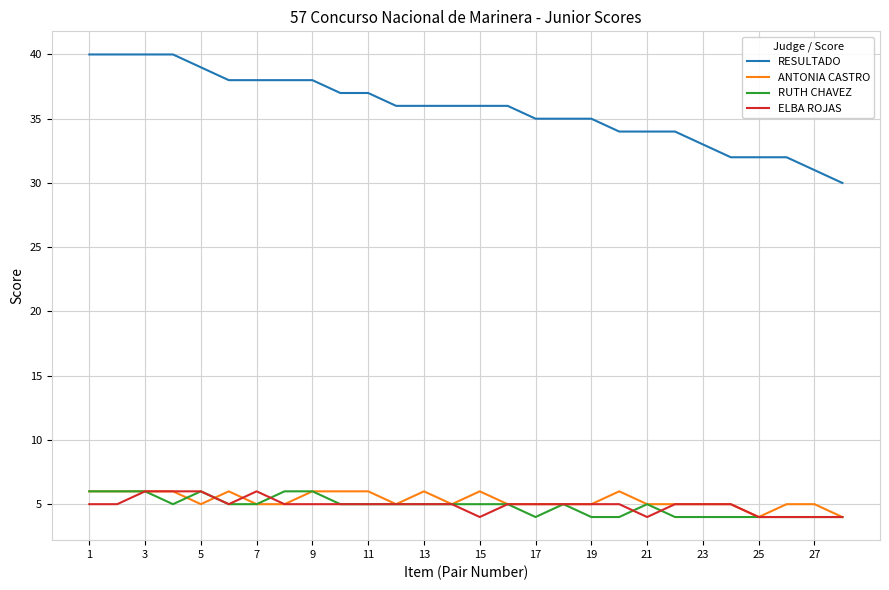

What is the smallest value displayed?

4